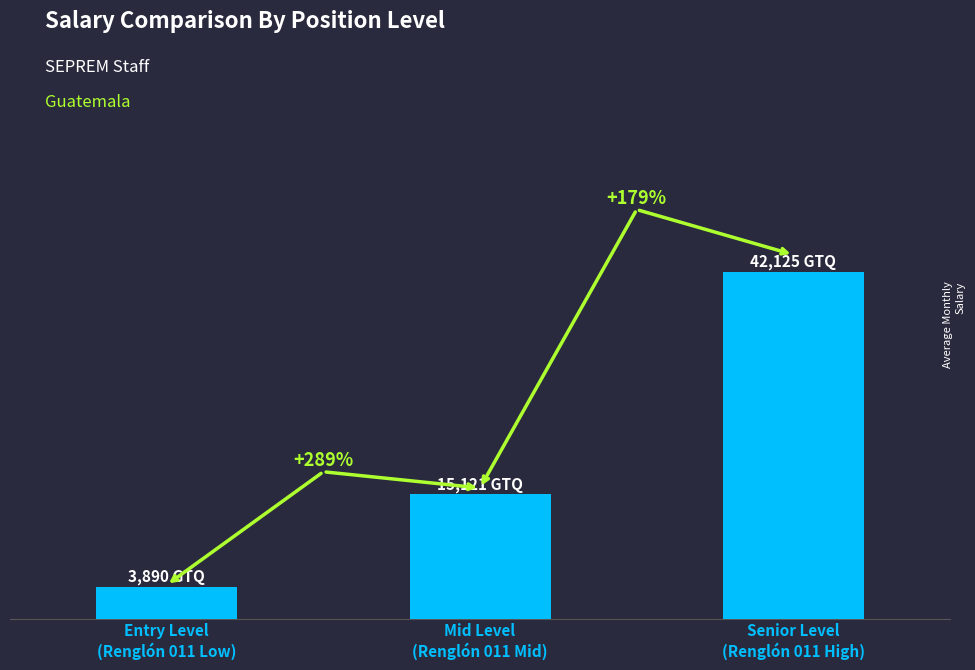

Approximately how many times larger is the value at Entry Level
(Renglón 011 Low) compared to Mid Level
(Renglón 011 Mid)?

0.3